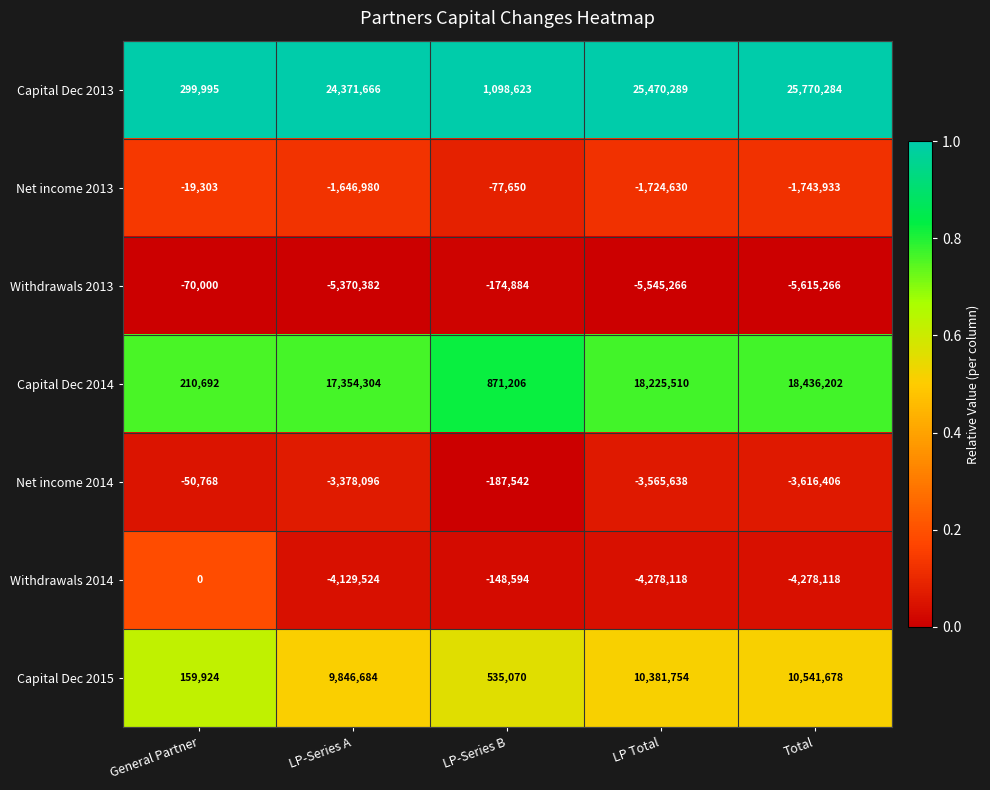

List the series in order of their peak value, lowest first.

Withdrawals 2013, Net income 2014, Net income 2013, Withdrawals 2014, Capital Dec 2015, Capital Dec 2014, Capital Dec 2013